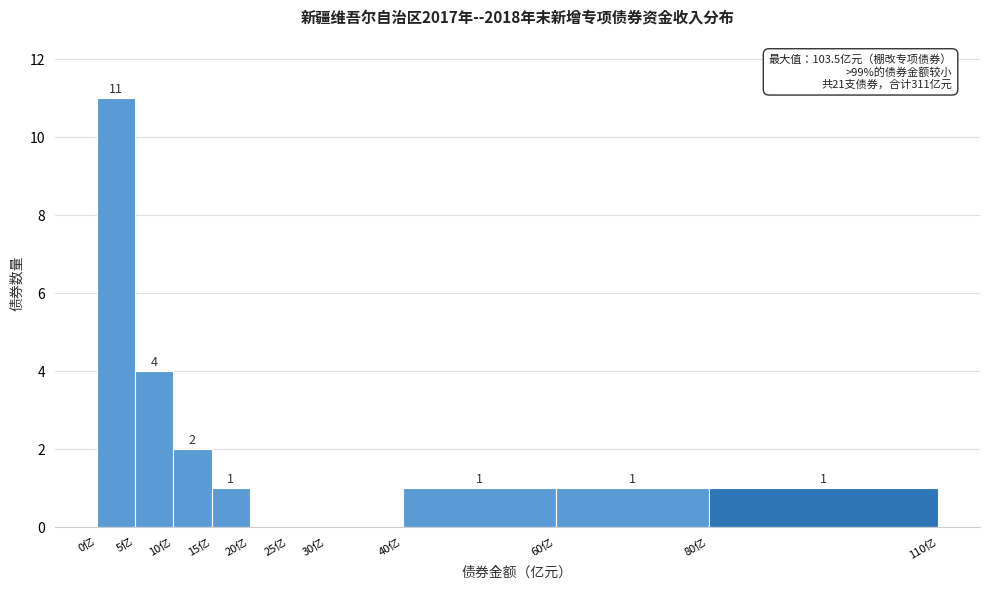

Over which range of the x-axis is the bar tallest?

0 to 5